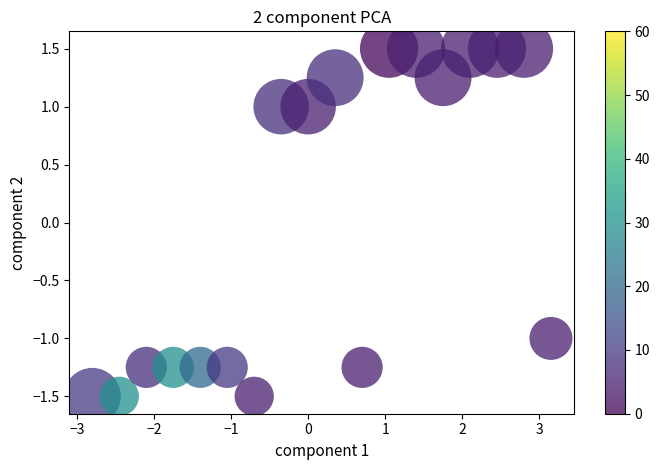

What is the range of Y values (max minus min)?

3.0